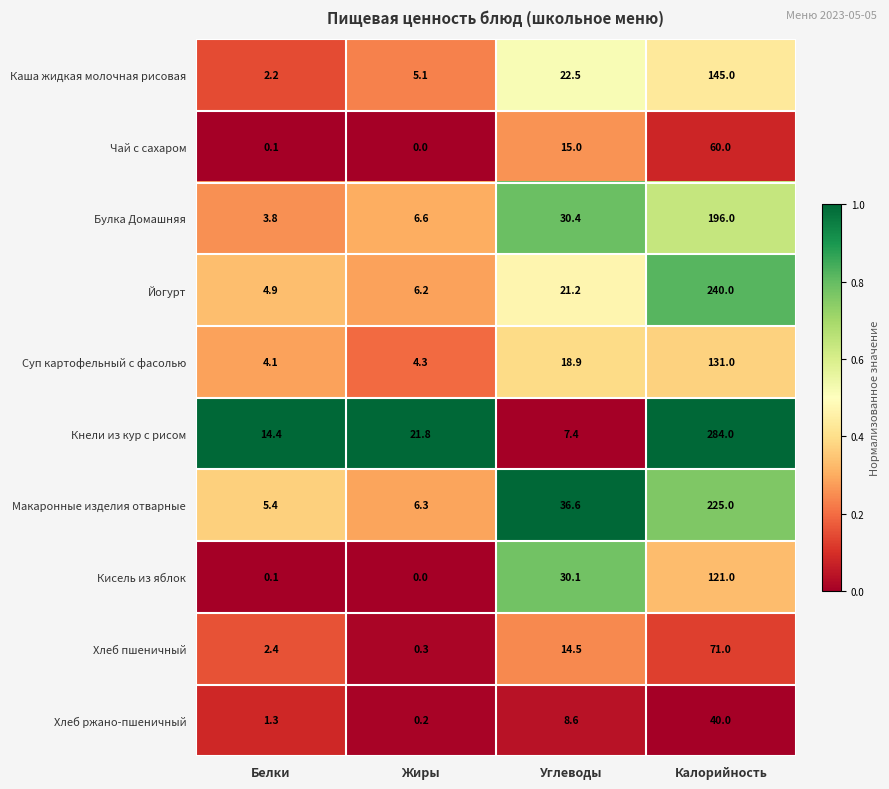

How many distinct data groups are displayed?

10